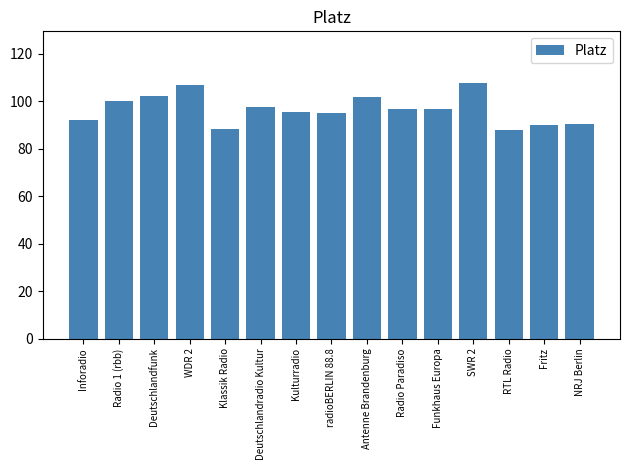

True or false: the data shows 43.5 at Inforadio.

False